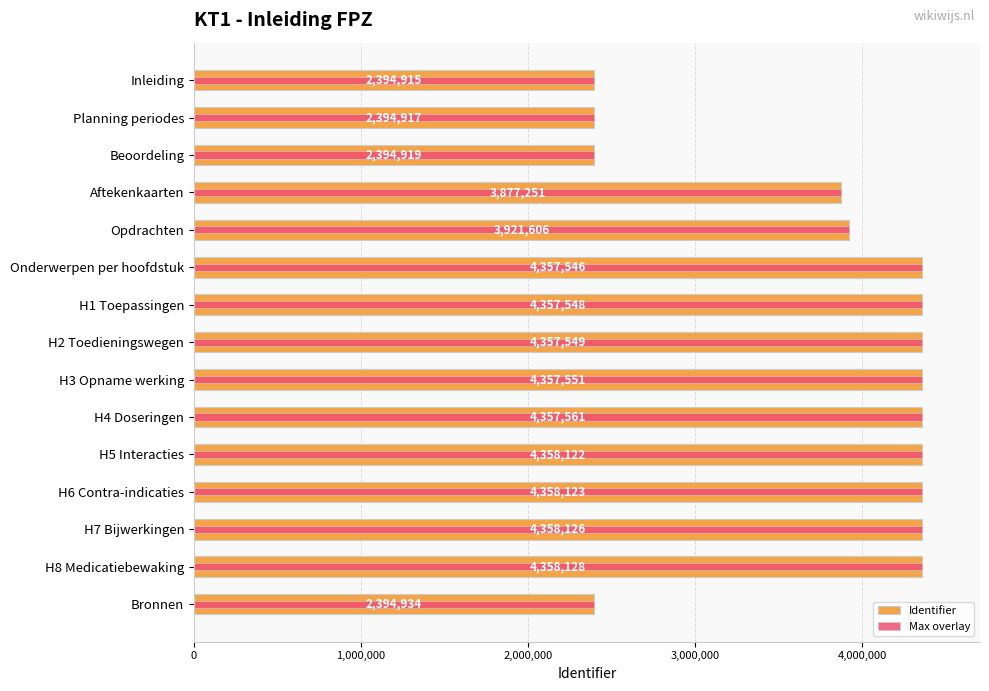

True or false: Identifier has a value of 4358122 at H5 Interacties.

True